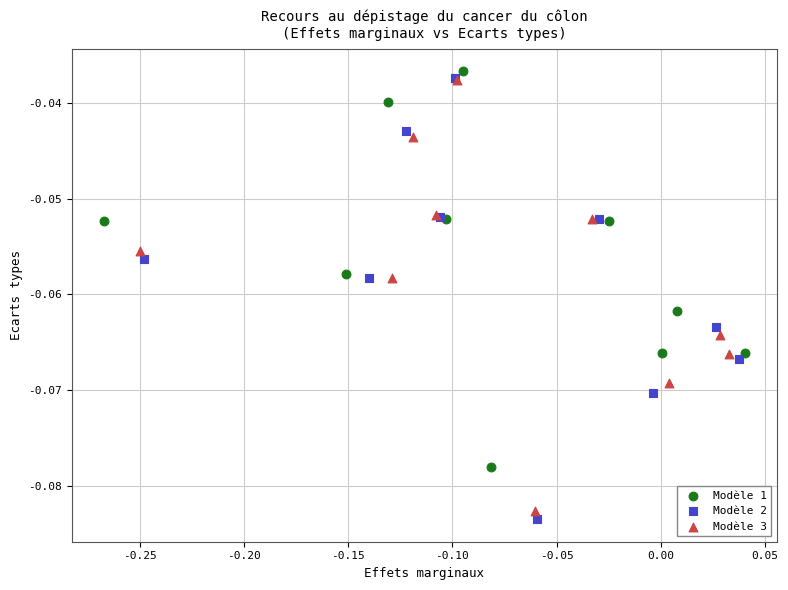

Which series has the widest spread of Y values?

Modèle 2